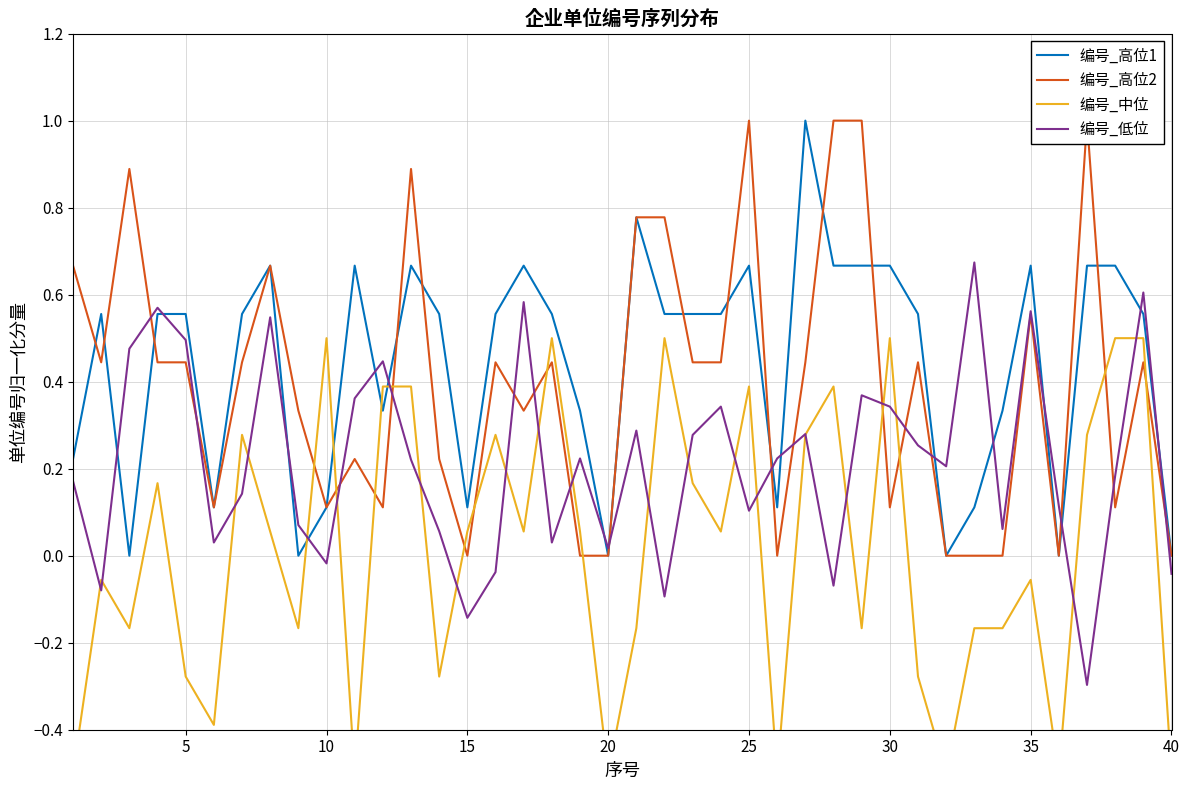

How many data points does each series have?

40